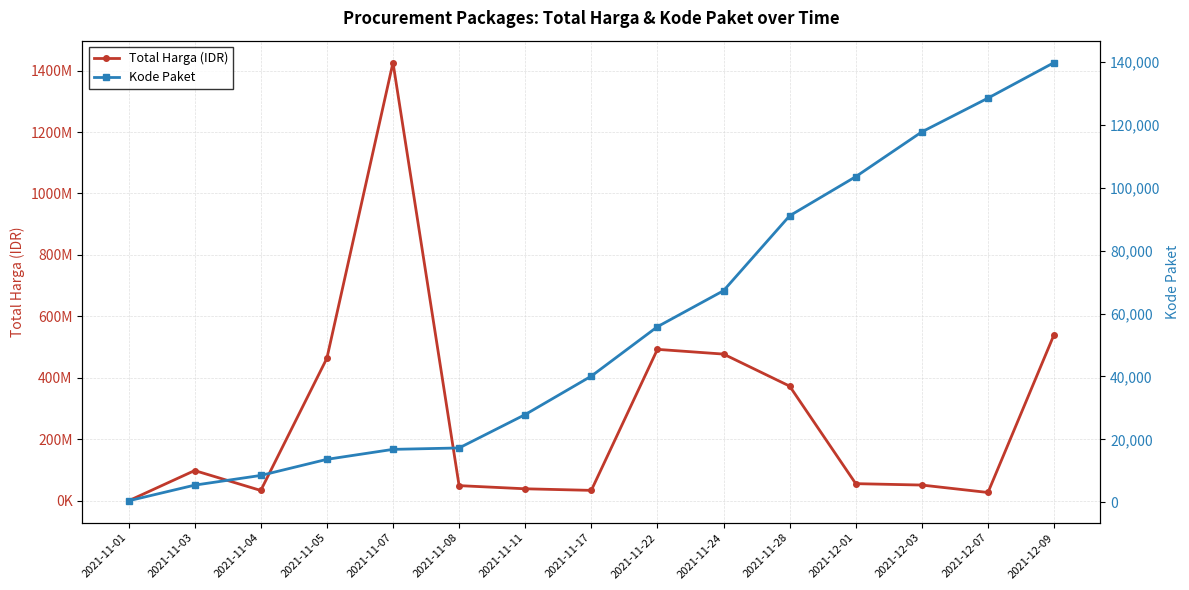

What is the difference between the Kode Paket values at 2021-11-03 and 2021-11-24?

61830